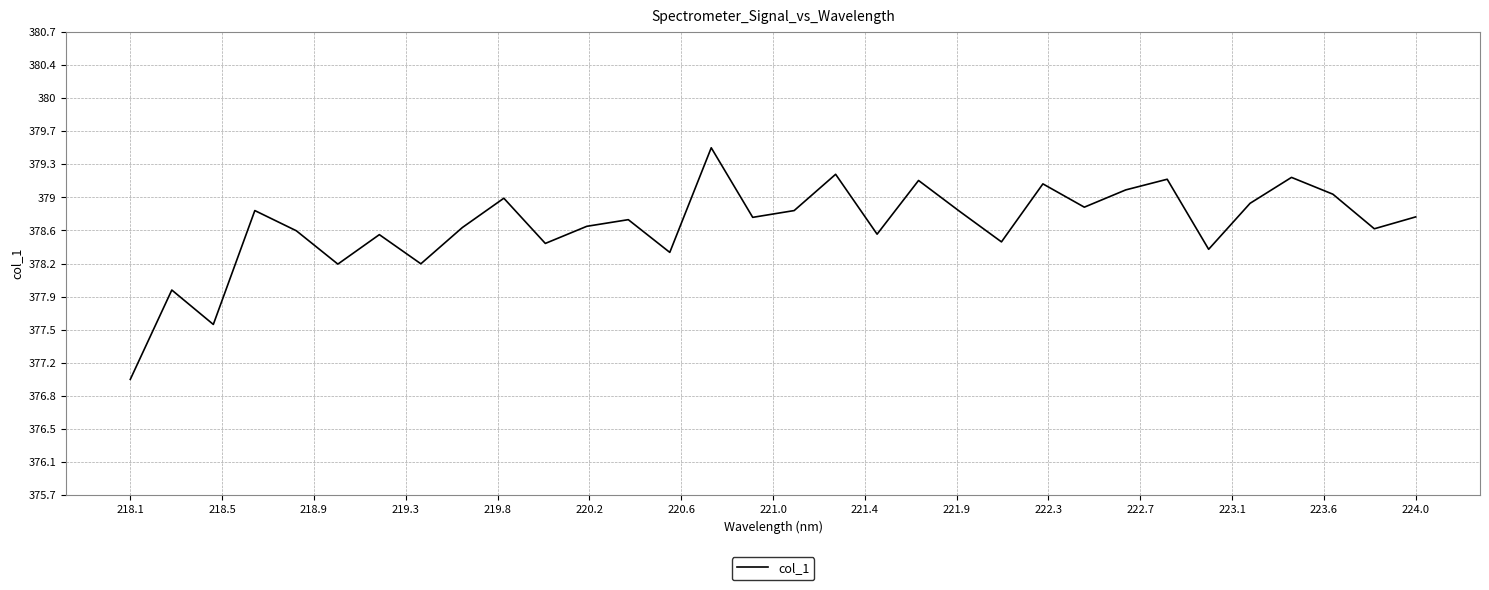

What is the greatest value displayed?

379.5